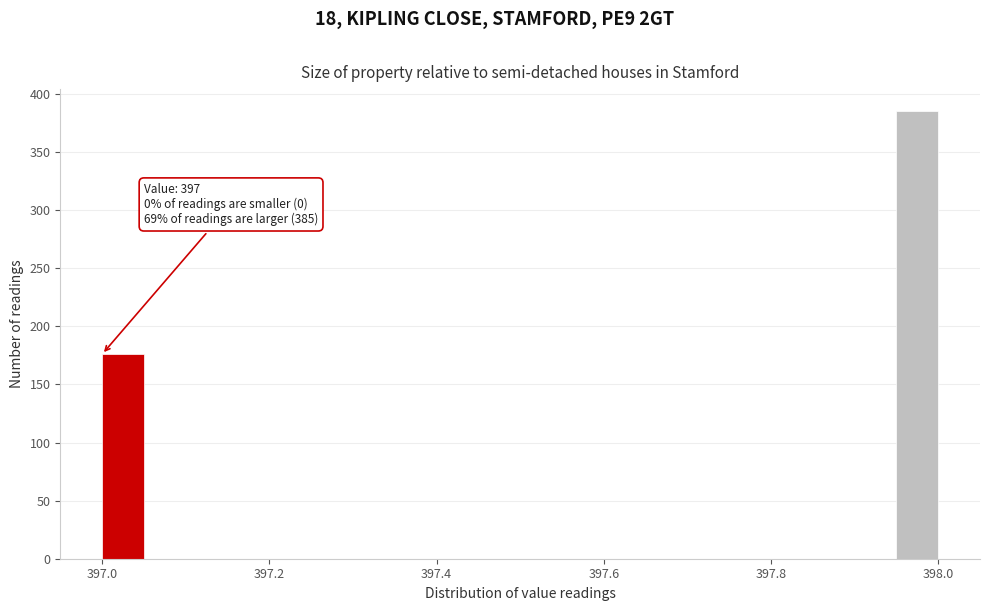

Read against the x-axis, roughly where is the centre of the tallest bar?

397.98